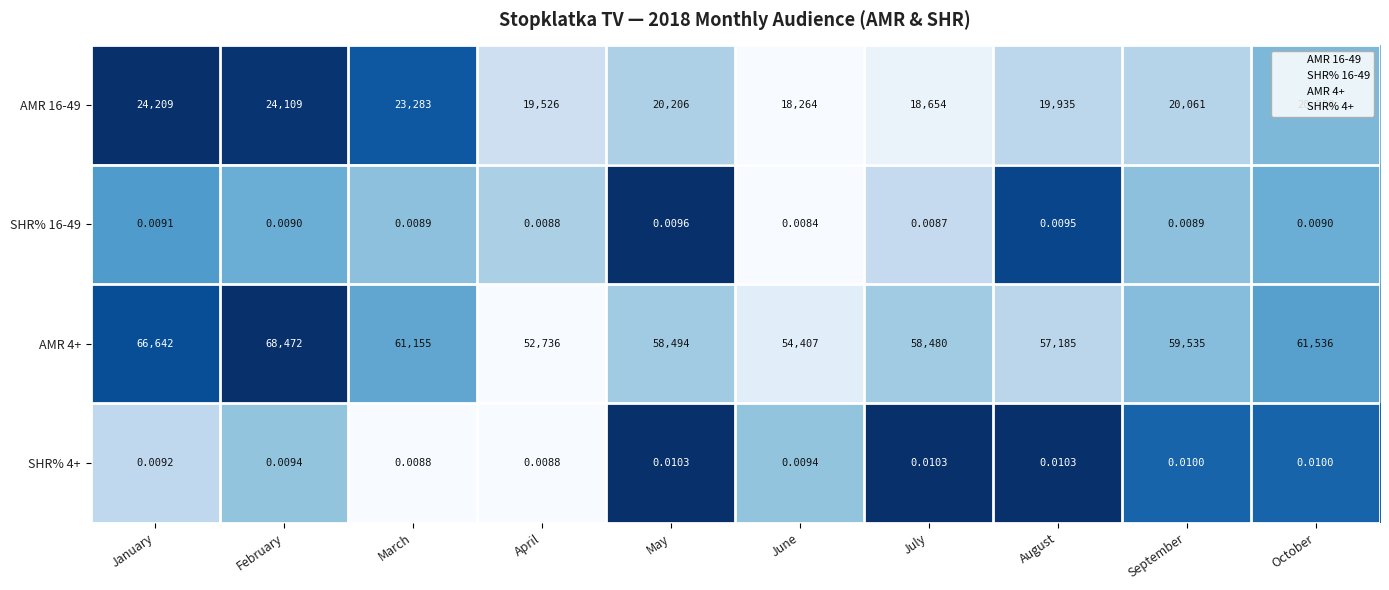

At which category does the chart reach its peak across all series?

February